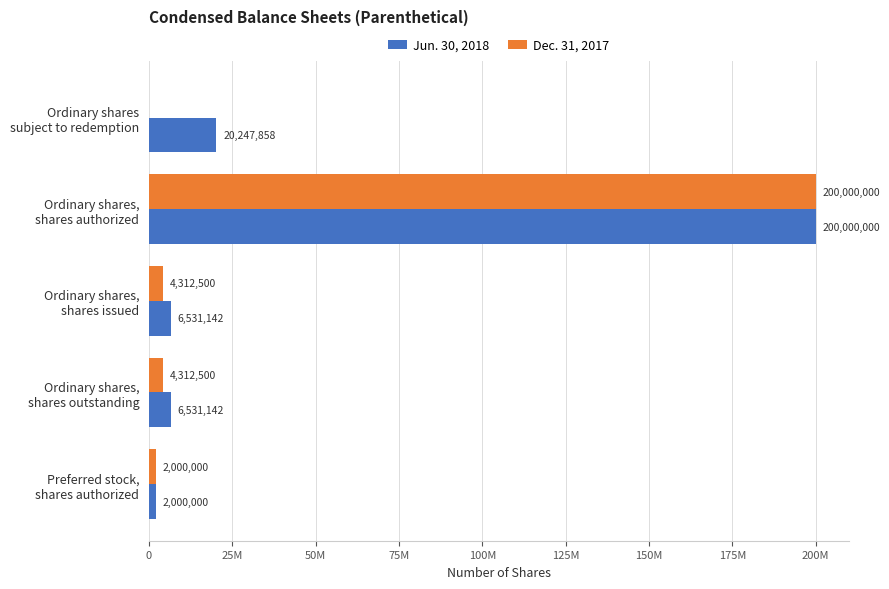

What is the average value of the Dec. 31, 2017 series?

42125000